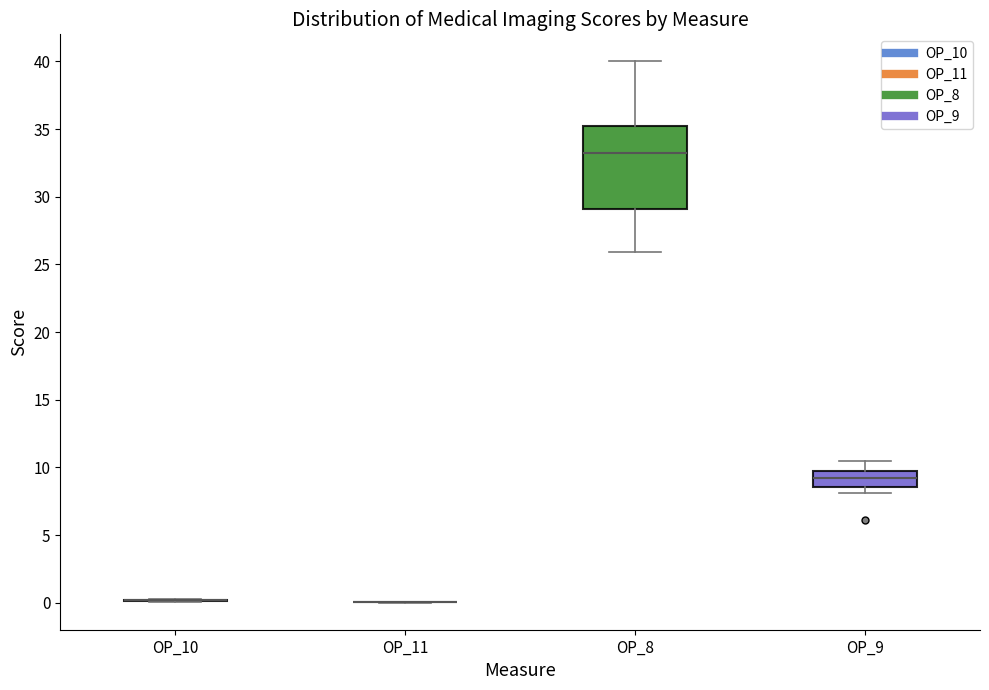

Comparing the boxes themselves (not the whiskers), which one is the tallest?

OP_8